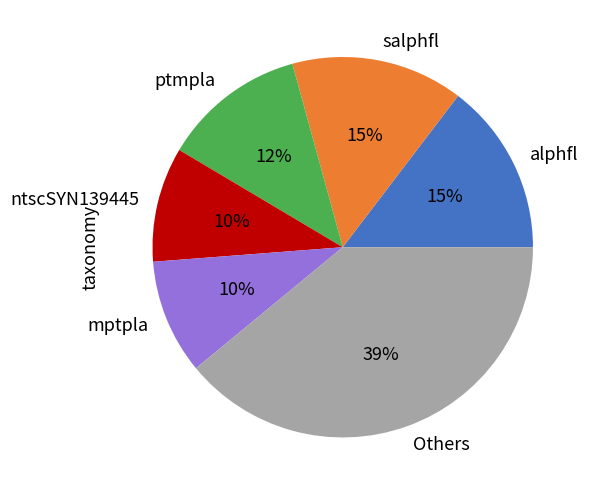

To the nearest percent, what is the average slice percentage?

17%